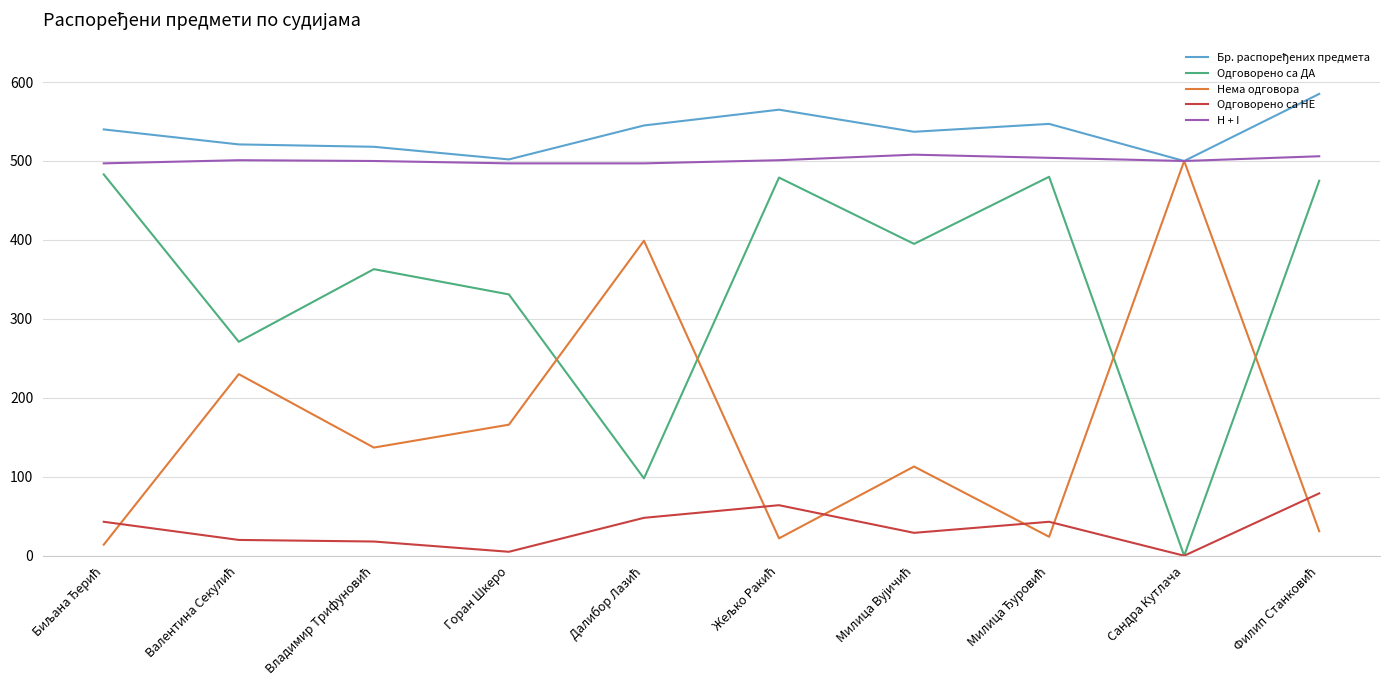

What is the highest value of the Одговорено са ДА series?

483